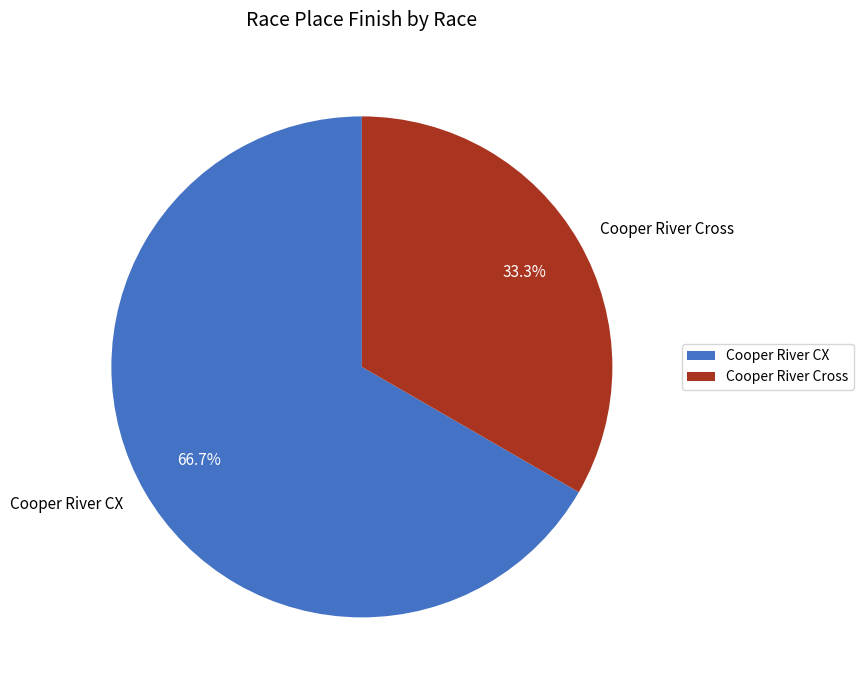

How many segments does this pie chart have?

2